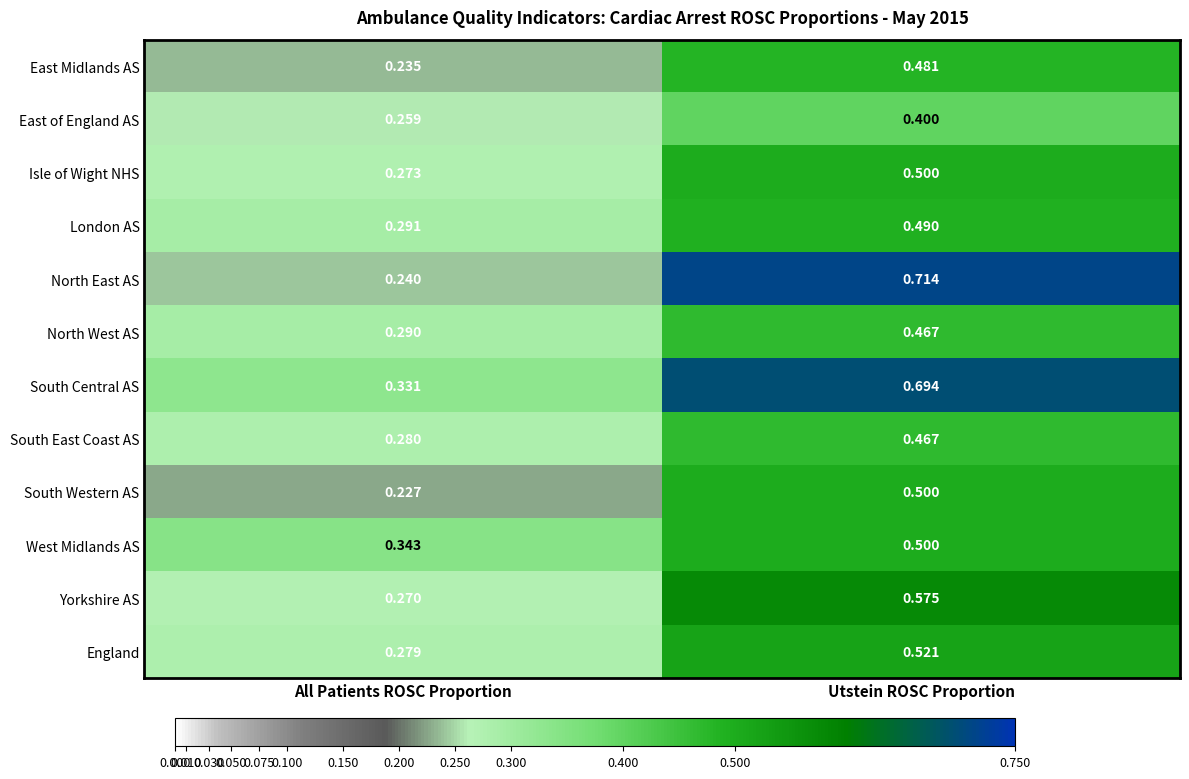

Where is East Midlands AS nearest to the value 0?

All Patients ROSC Proportion